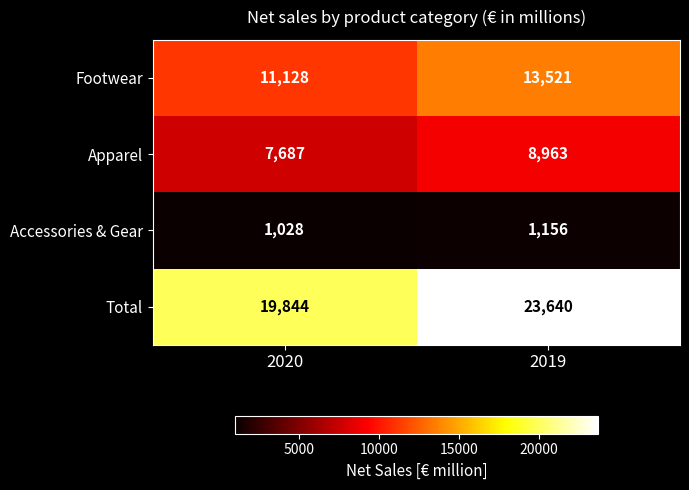

What is the sum of the Accessories & Gear values at 2019 and 2020?

2184